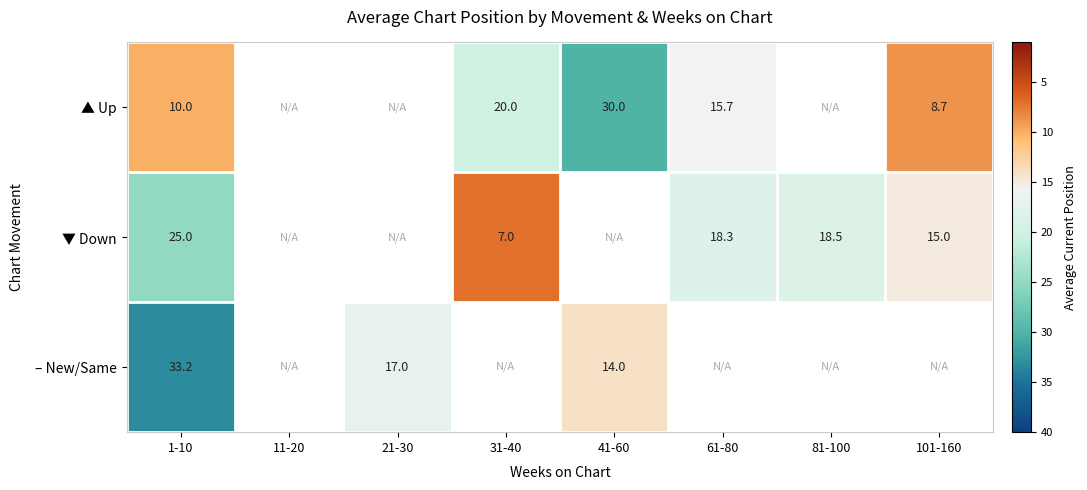

The ▼ Down series shows 25.0 at 1-10. True or false?

True